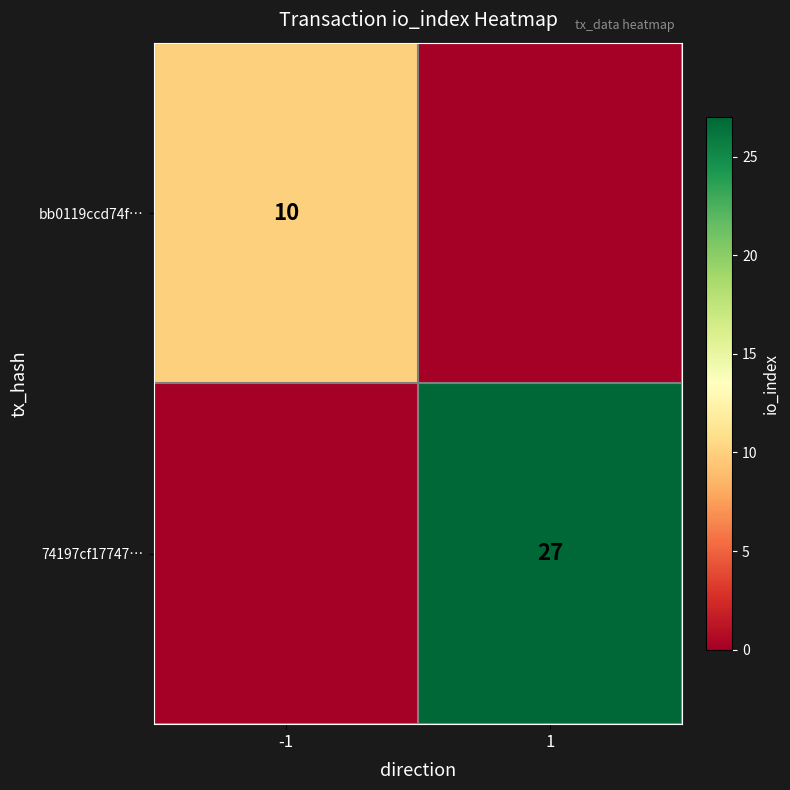

Is the value of 74197cf17747… at 1 greater than the value of bb0119ccd74f… at -1?

Yes